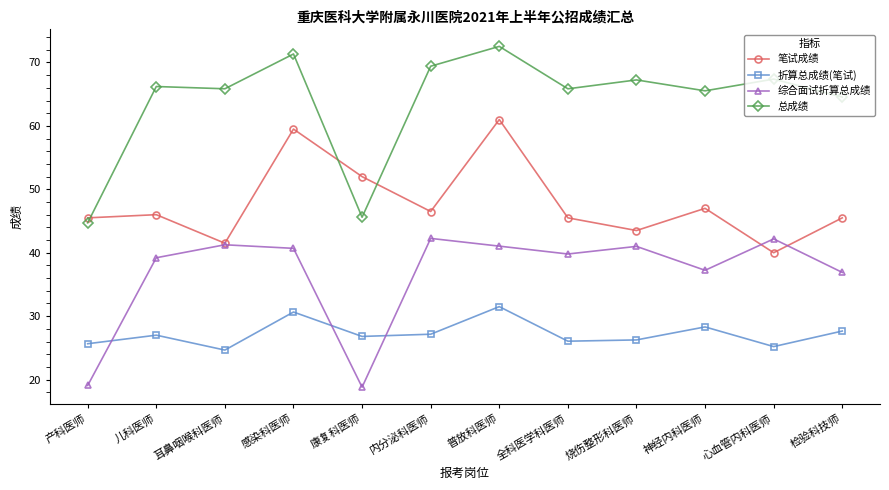

The 笔试成绩 series shows 31.6 at 儿科医师. True or false?

False